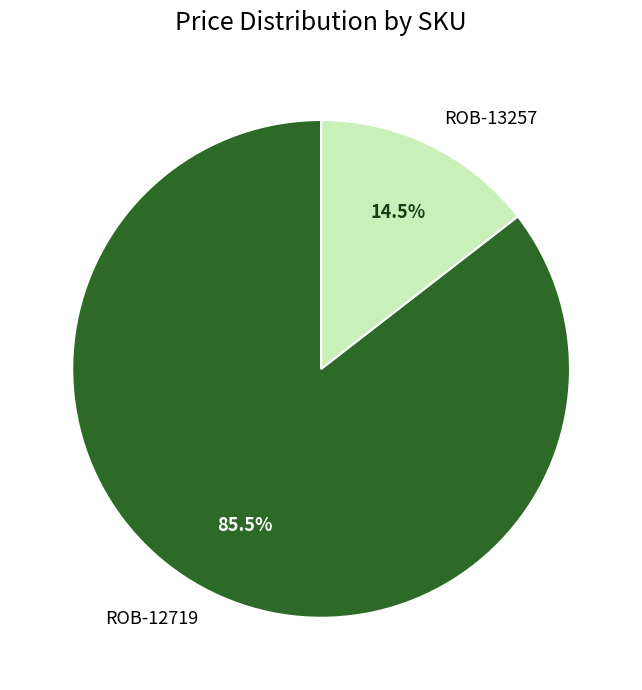

Between ROB-12719 and ROB-13257, which is larger?

ROB-12719